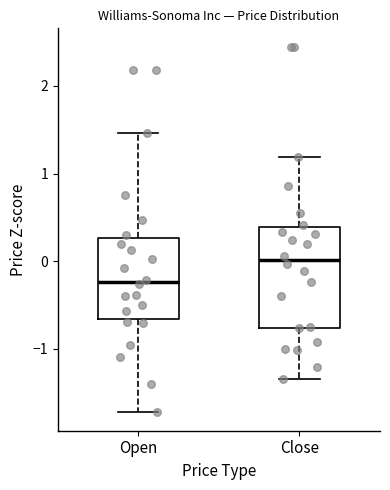

Reading left to right, read every box against the y-axis: the position of its median line, the range the box covers, and the ends of its whiskers. The values are not printed on the chart, so give them approximately, as read against the axis.

Open: median -0.2, box -0.7 to 0.3, whiskers -1.7 to 1.5
Close: median 0.0, box -0.8 to 0.4, whiskers -1.3 to 1.2